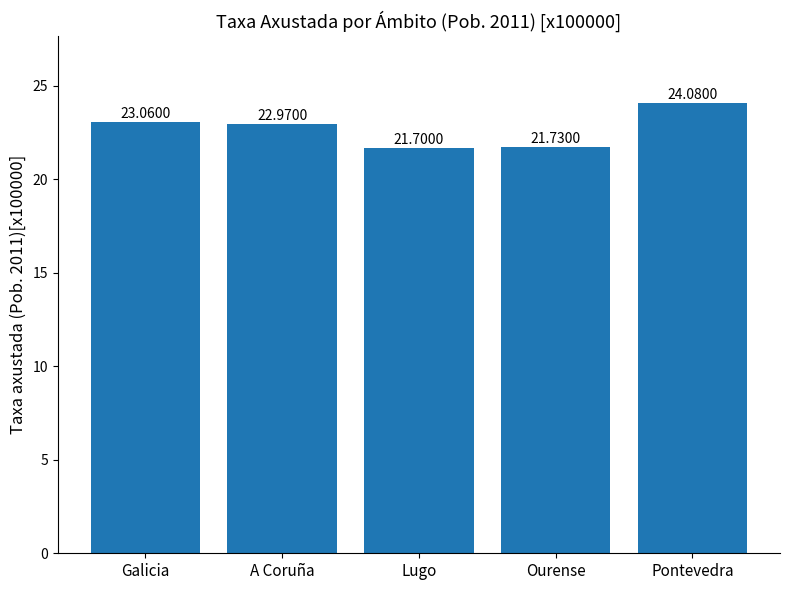

Does the chart contain stacked bars?

No